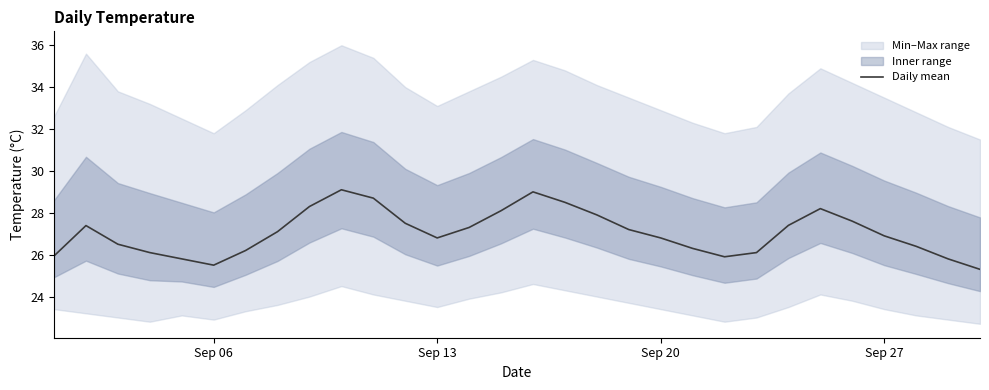

The value of Daily mean at Sep 27 is 45.3. True or false?

False